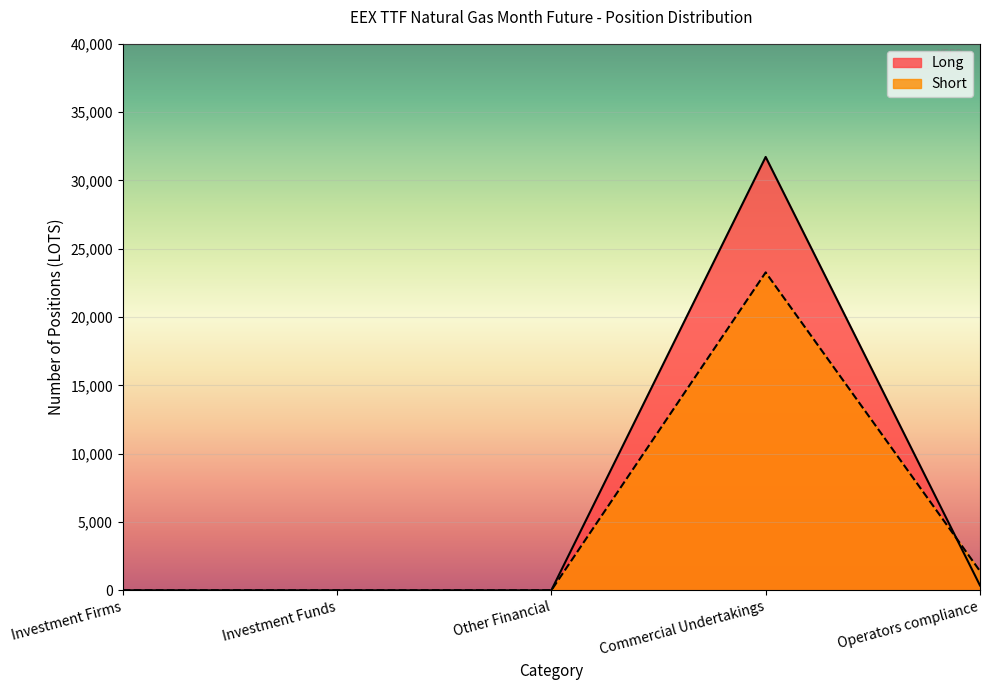

Between Other Financial and Operators compliance, which series saw the biggest shift?

Short